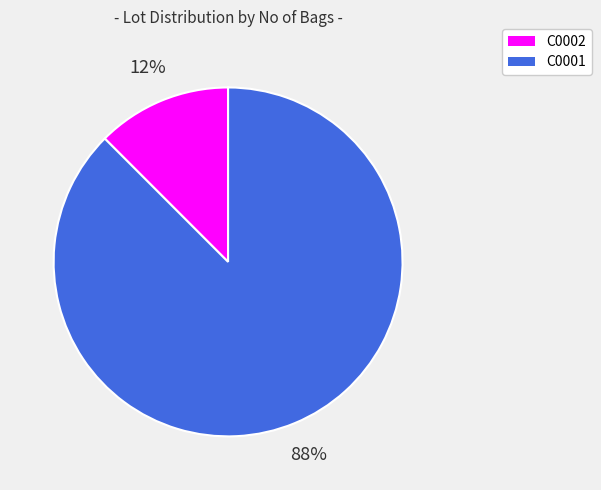

What is the largest slice in the pie chart?

C0001